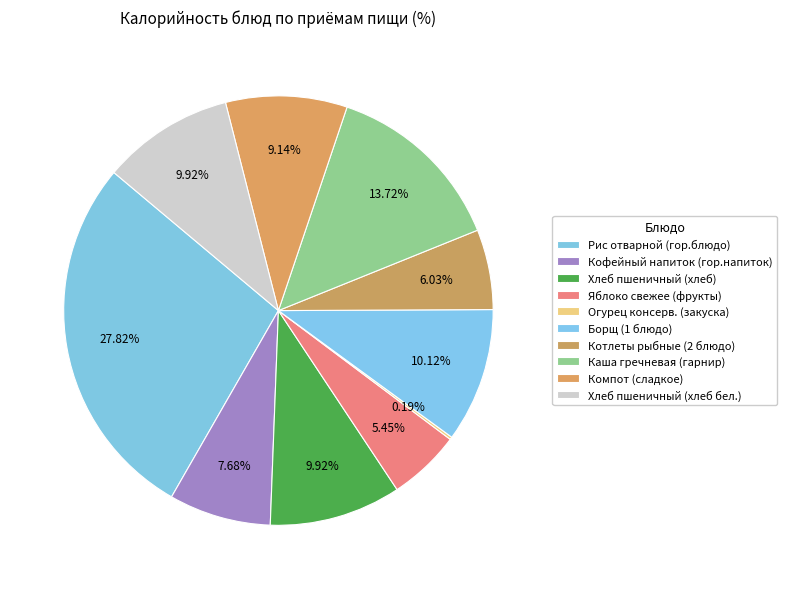

What is the ratio of the value at Компот (сладкое) to the value at Яблоко свежее (фрукты)?

1.7